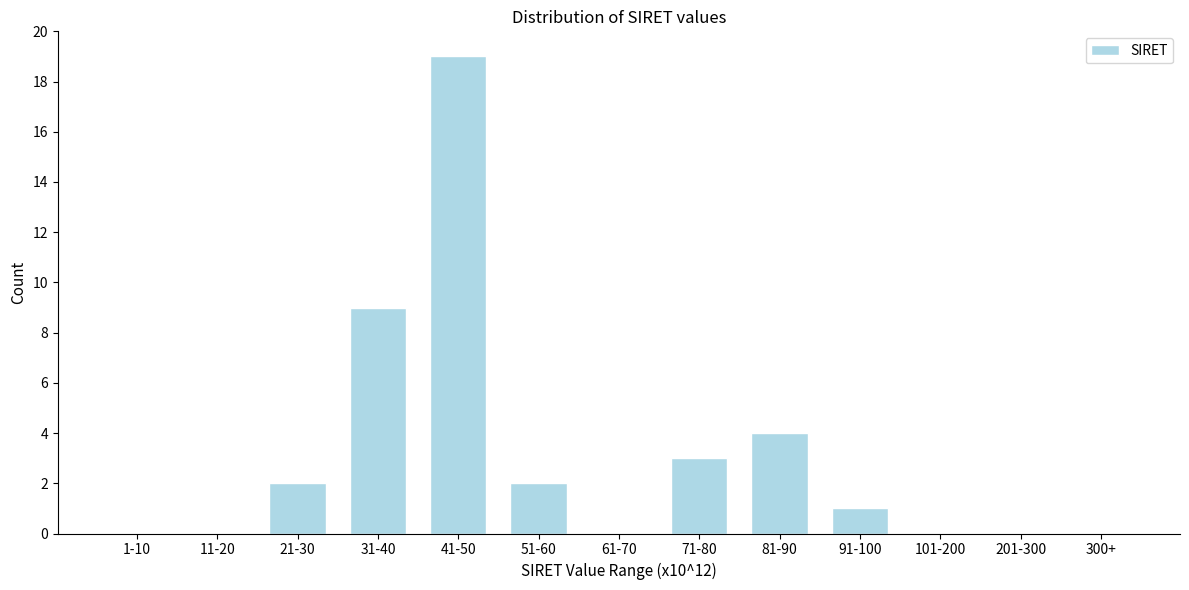

Reading right to left, list all the values displayed in this chart.

300+=0	201-300=0	101-200=0	91-100=1	81-90=4	71-80=3	61-70=0	51-60=2	41-50=19	31-40=9	21-30=2	11-20=0	1-10=0